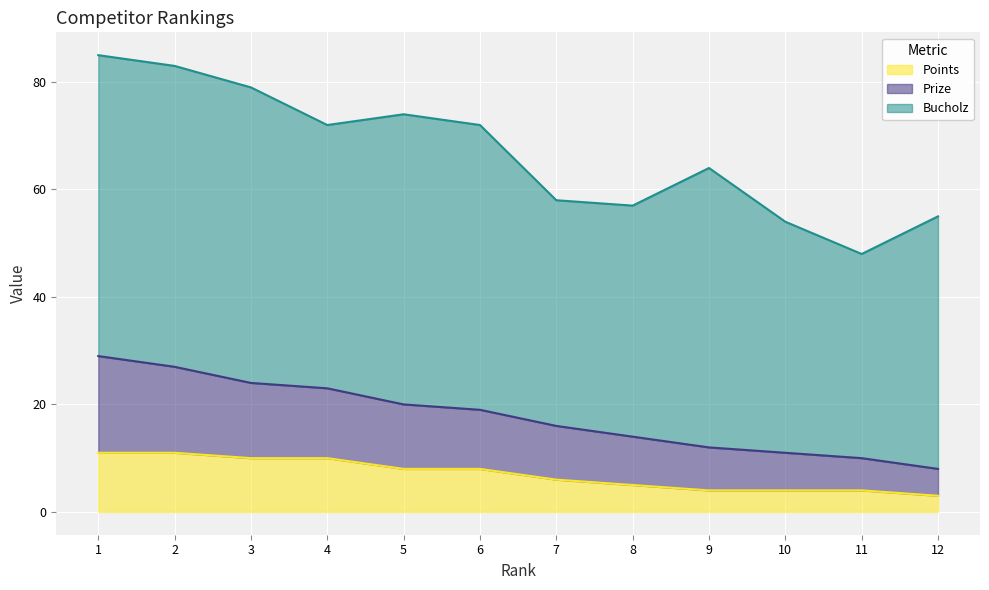

The value of Points at 6 is 3. True or false?

False